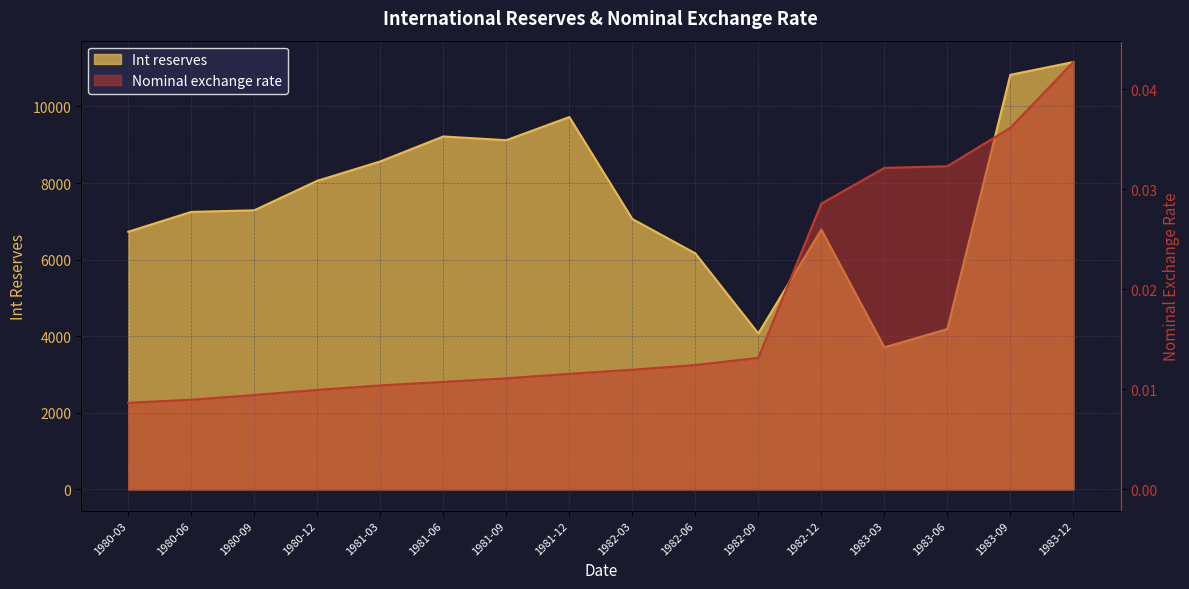

True or false: Int reserves and Nominal exchange rate intersect in this chart.

False